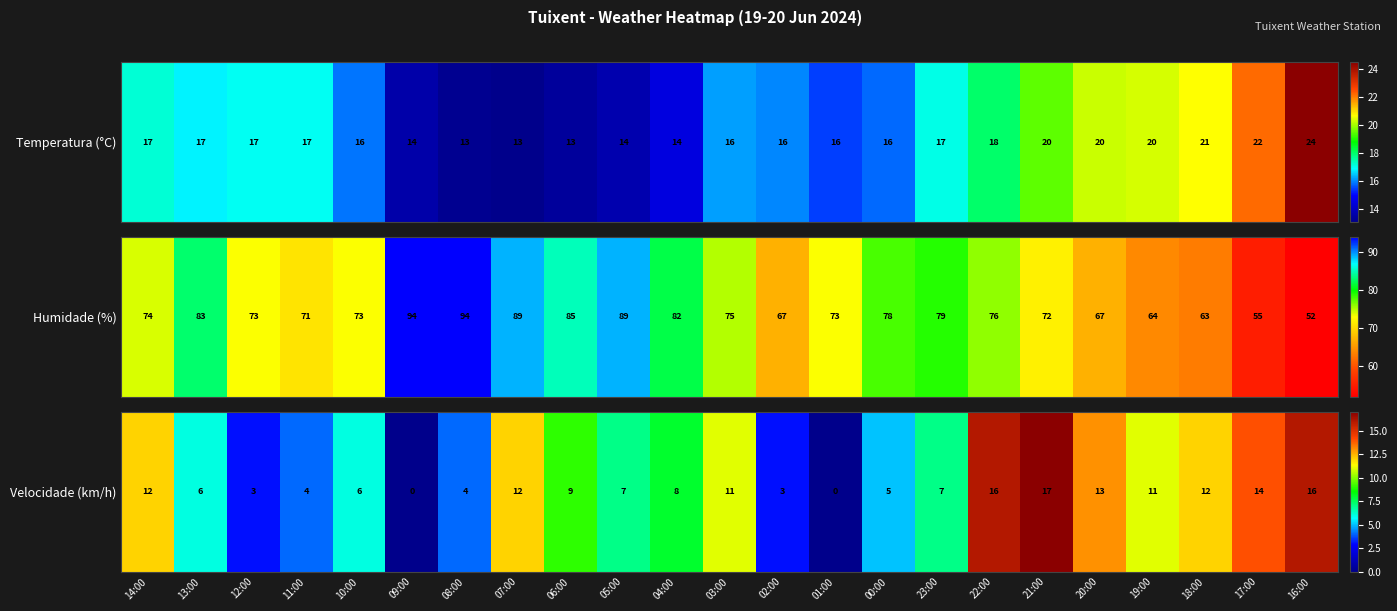

What is the change in value from 21:00 to 16:00?

-1